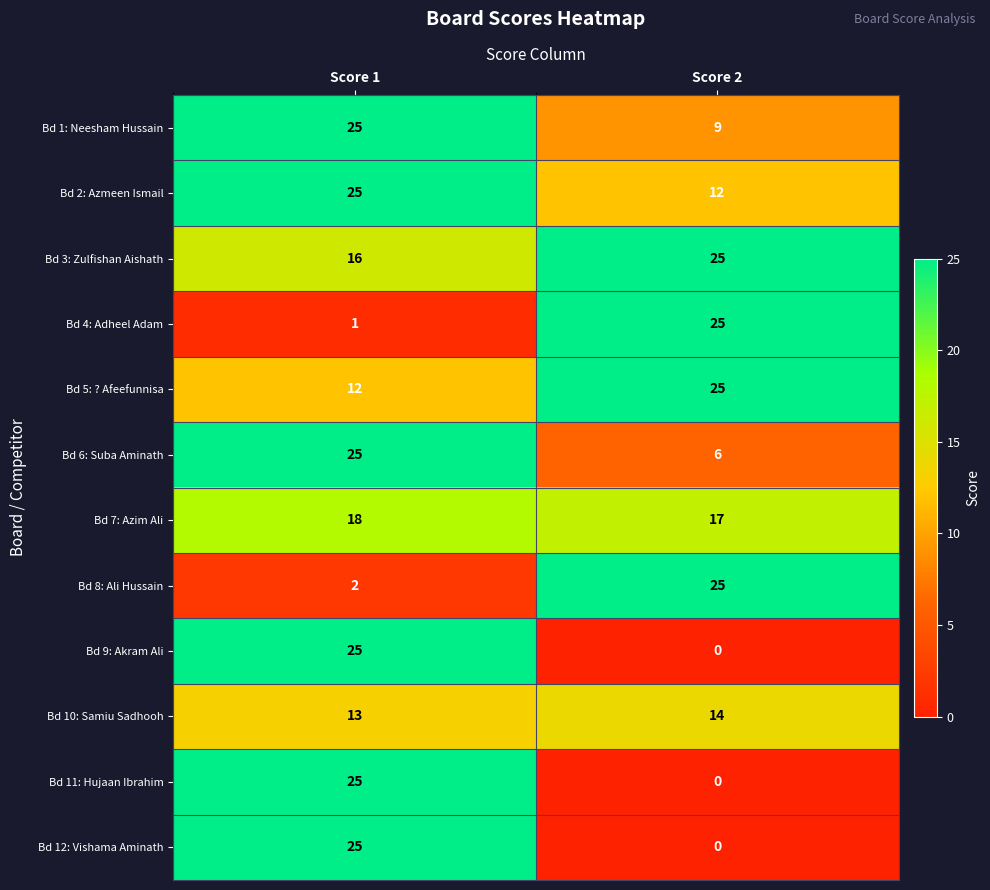

What is the sum of the Bd 6: Suba Aminath values at Score 2 and Score 1?

31